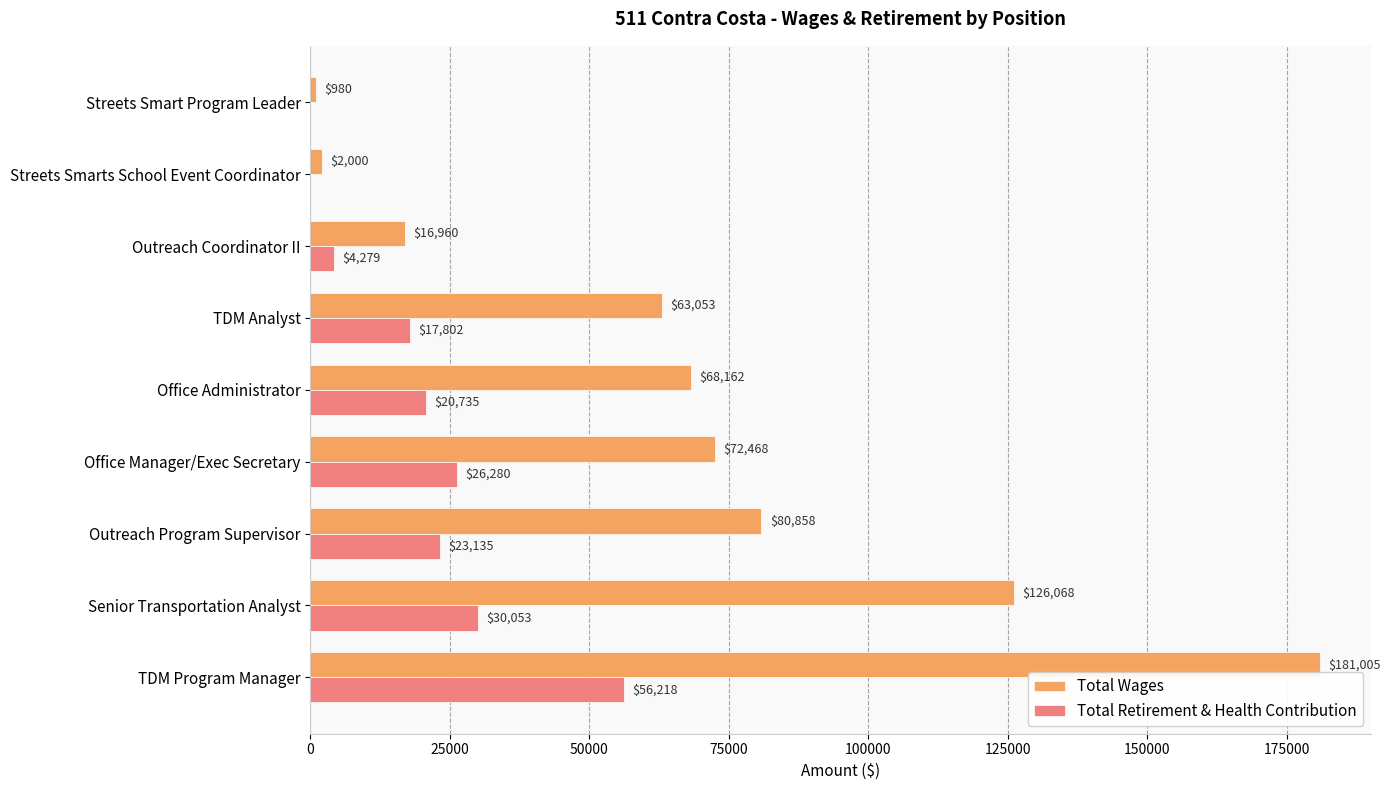

Between Office Administrator and Streets Smarts School Event Coordinator, which series saw the biggest shift?

Total Wages